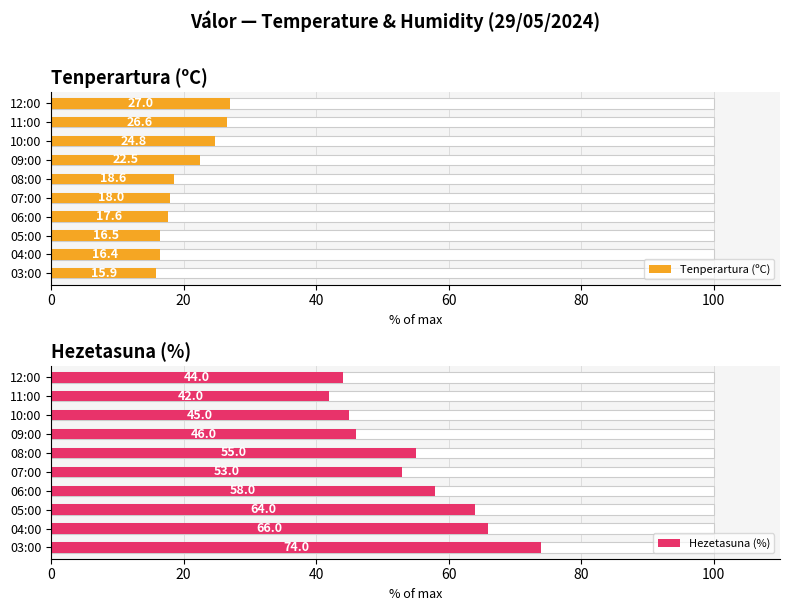

Reading left to right, what are all the values shown in this chart?

Tenperartura (ºC): 27.0	26.6	24.8	22.5	18.6	18.0	17.6	16.5	16.4	15.9
Hezetasuna (%): 44.0	42.0	45.0	46.0	55.0	53.0	58.0	64.0	66.0	74.0